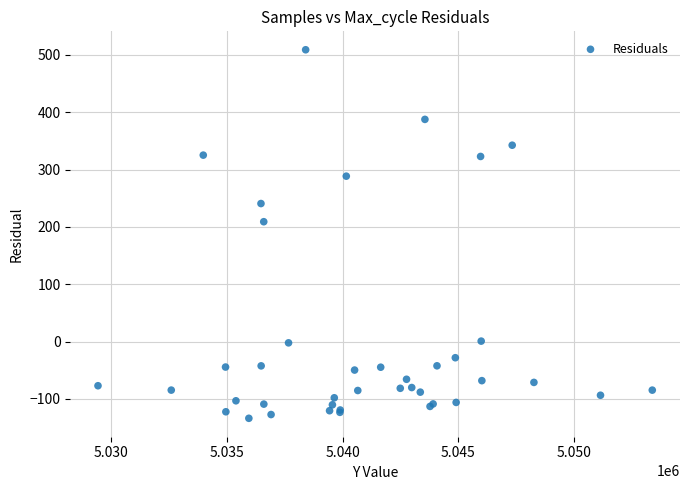

What Y value in the scatter plot is closest to 187?

209.0